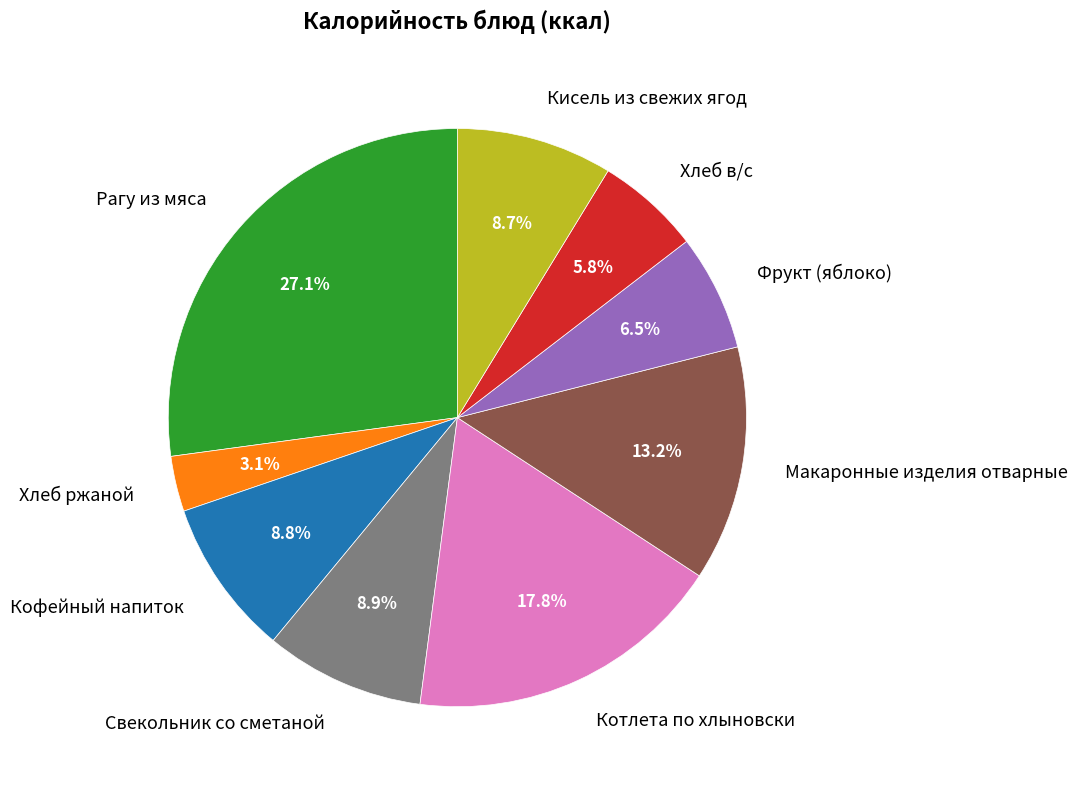

Combined, what portion of the pie is Кофейный напиток and Котлета по хлыновски?

26.6%